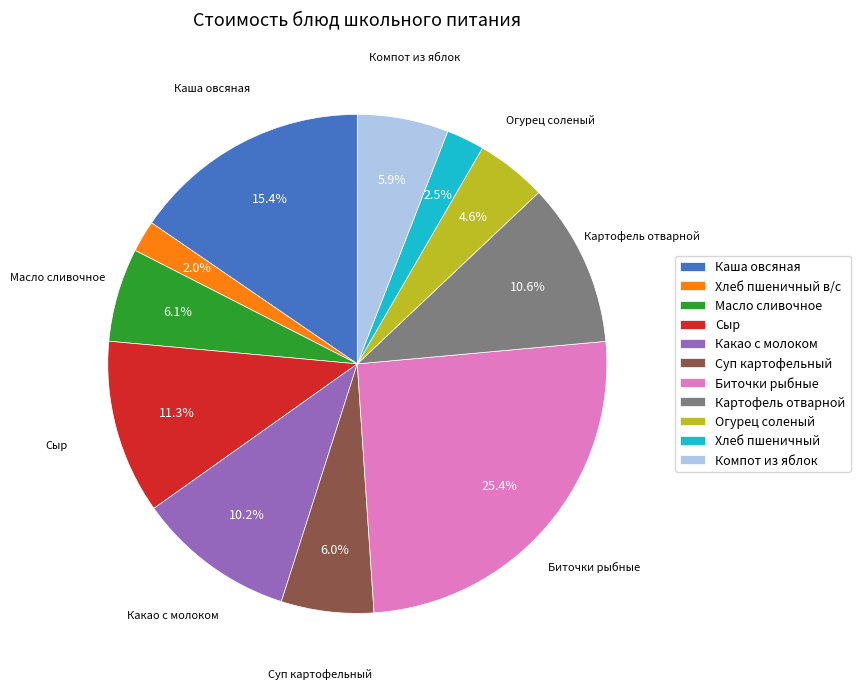

The Суп картофельный slice represents 1% of the pie. True or false?

False